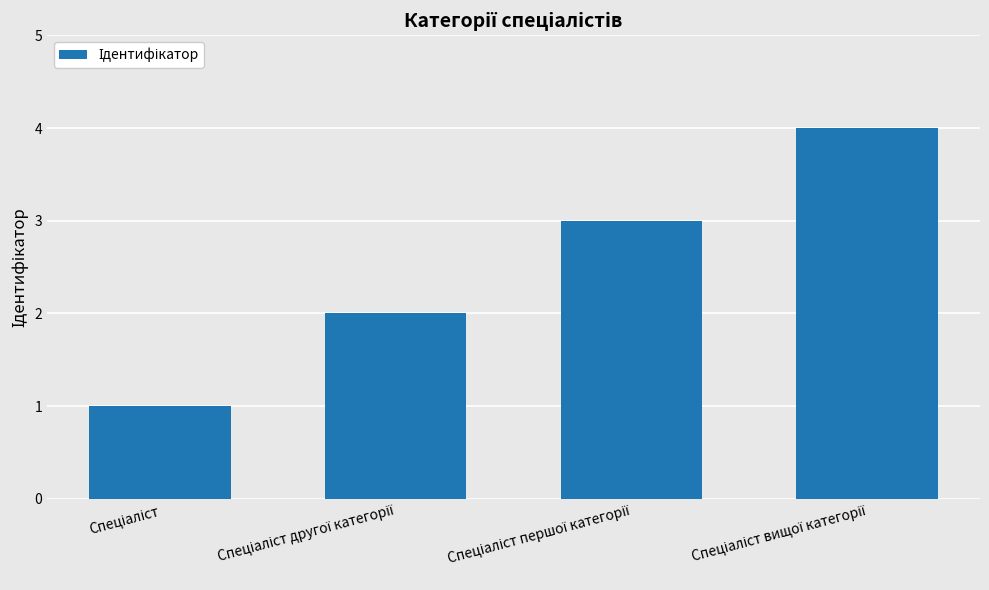

Reading left to right, what are all the values shown in this chart?

1	2	3	4